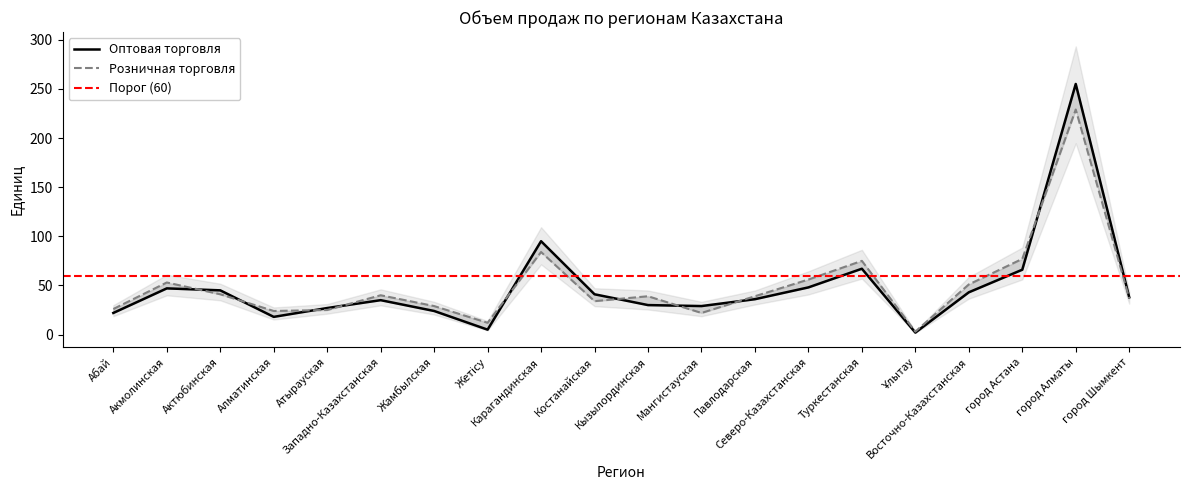

After their last crossing, which series has the higher values: Оптовая торговля or Розничная торговля?

Оптовая торговля